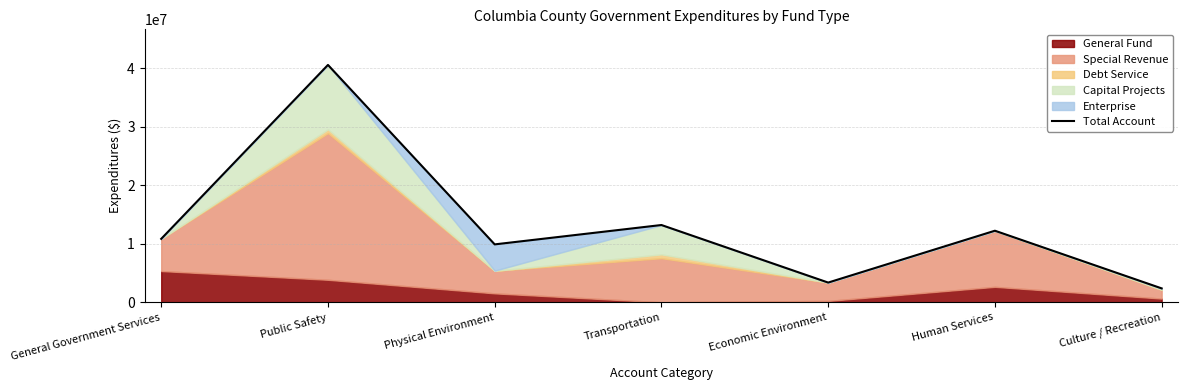

At which label is the value closest to 21473338?

Transportation